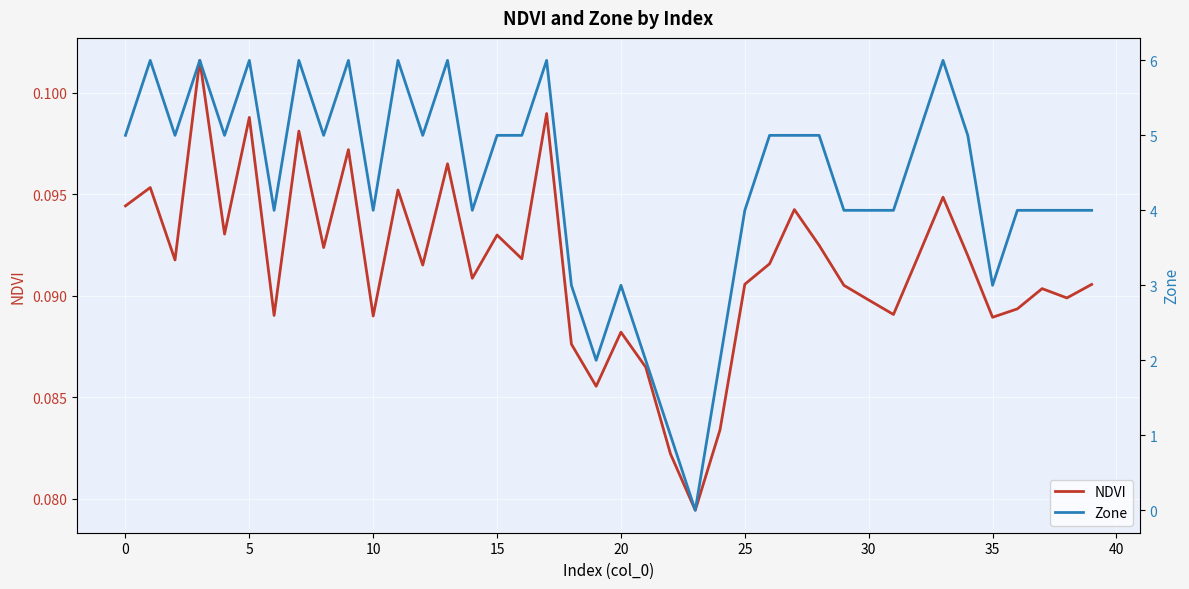

The Zone series shows 10.4 at 33. True or false?

False